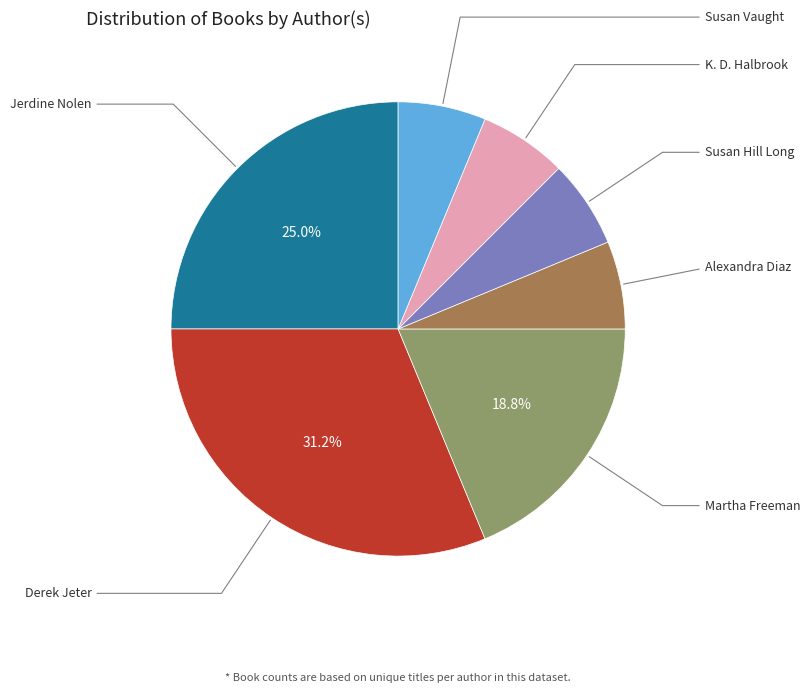

Is there a majority slice in this chart?

No